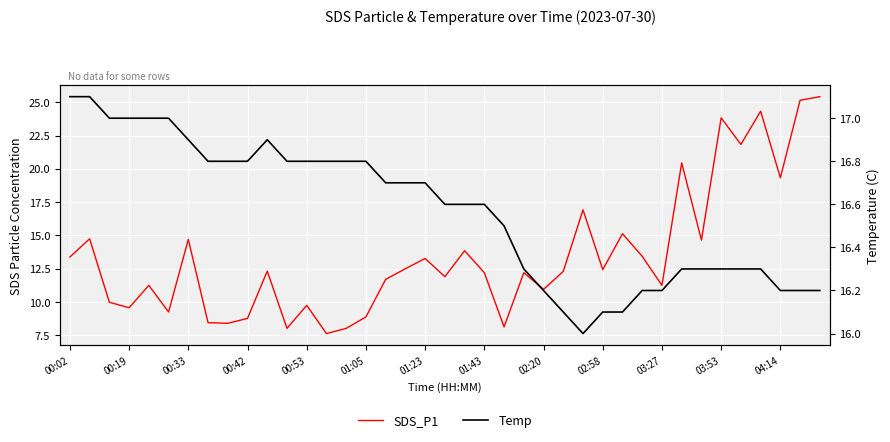

How many data points in SDS_P1 are above 12?

22